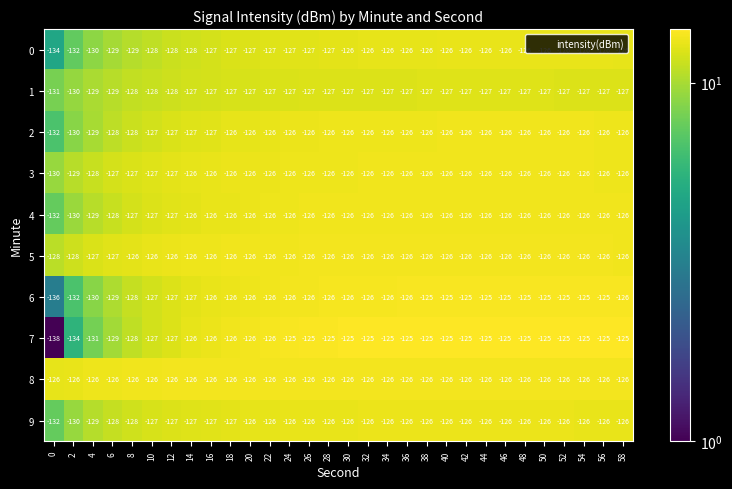

How many data points in 4 are less than -126?

7